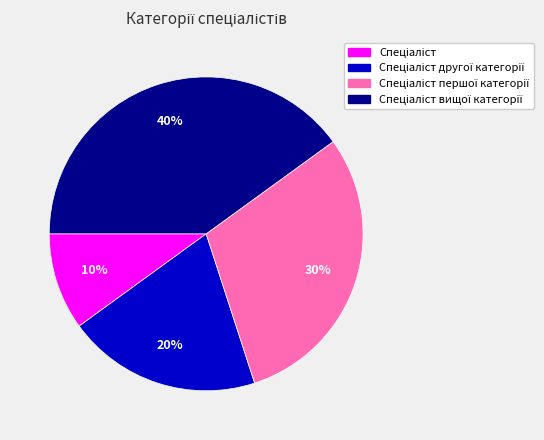

Count the number of slices in the pie.

4